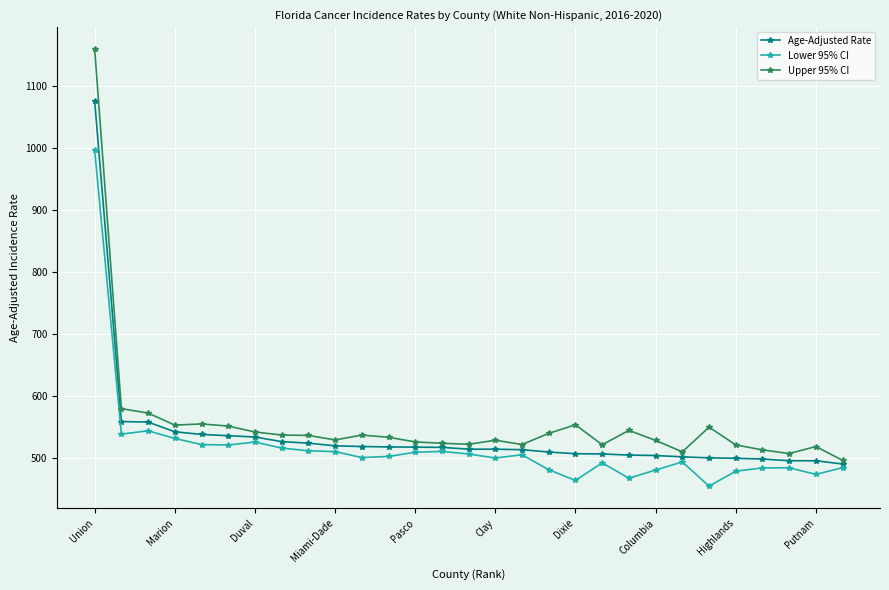

Which series has the widest spread of values?

Upper 95% CI